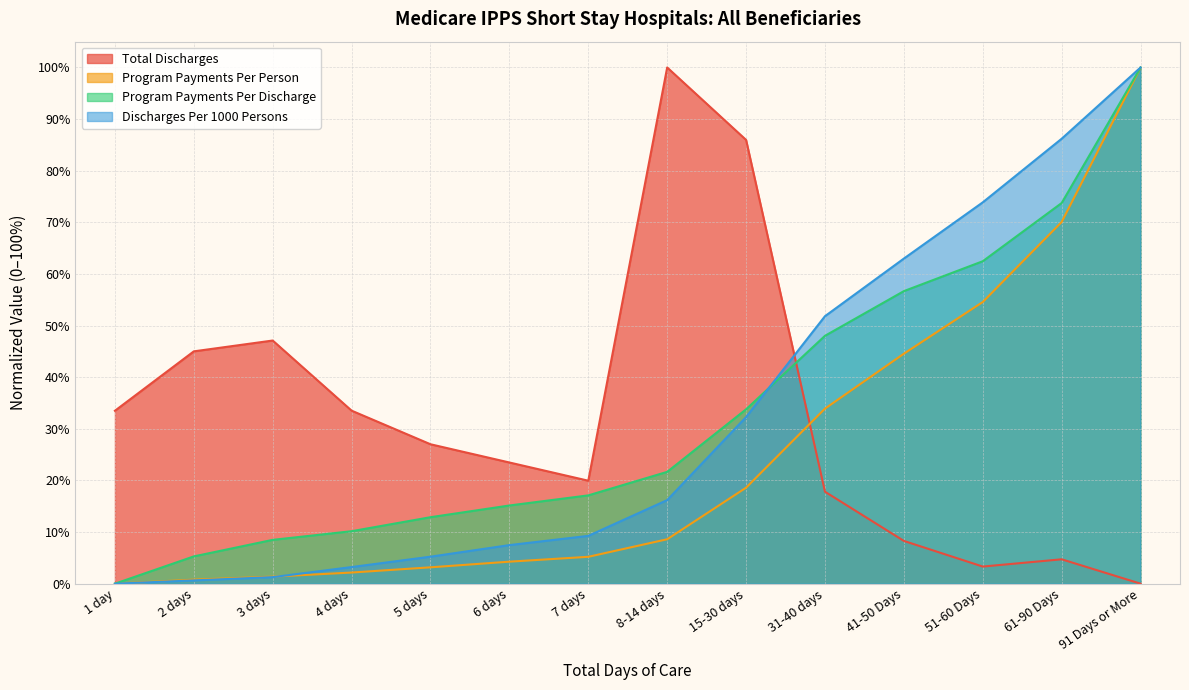

What value does the Total Discharges series have at 3 days?

0.5